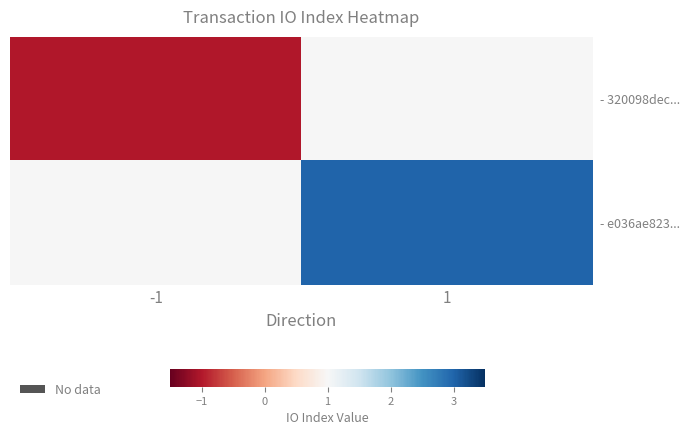

Which category has the lowest value across all series?

-1